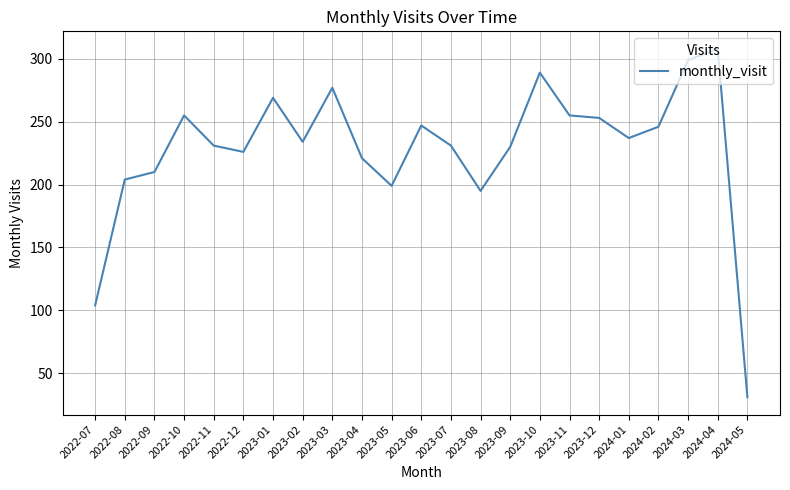

True or false: there are more than 2 points higher than both neighbors.

True